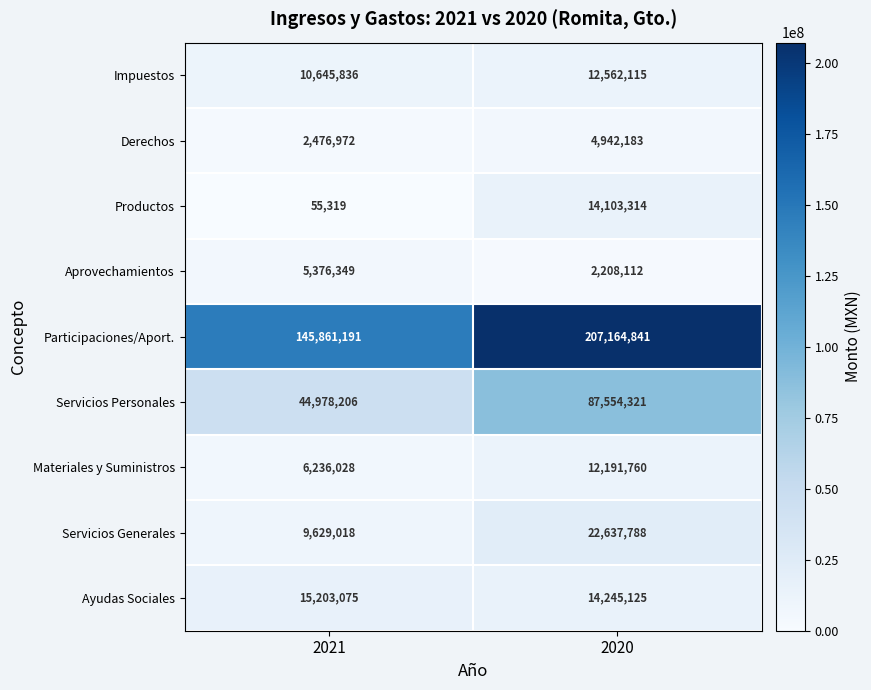

At which label is Aprovechamientos closest to 3792230?

2020